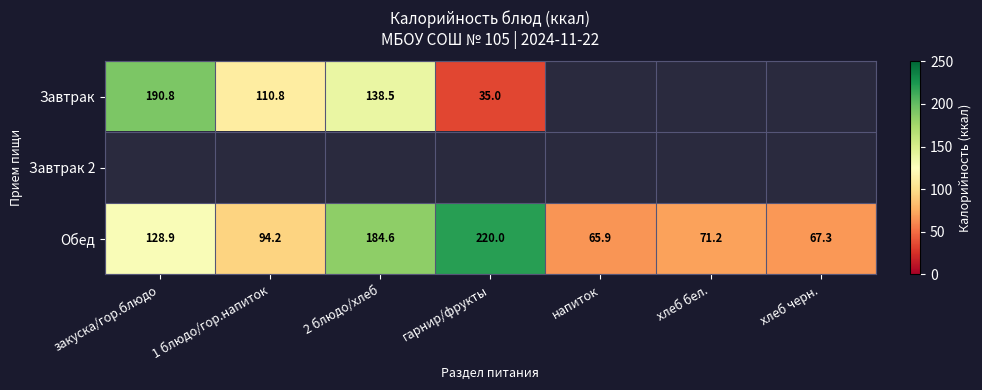

What is the difference between the maximum and minimum values in the Обед series?

154.1